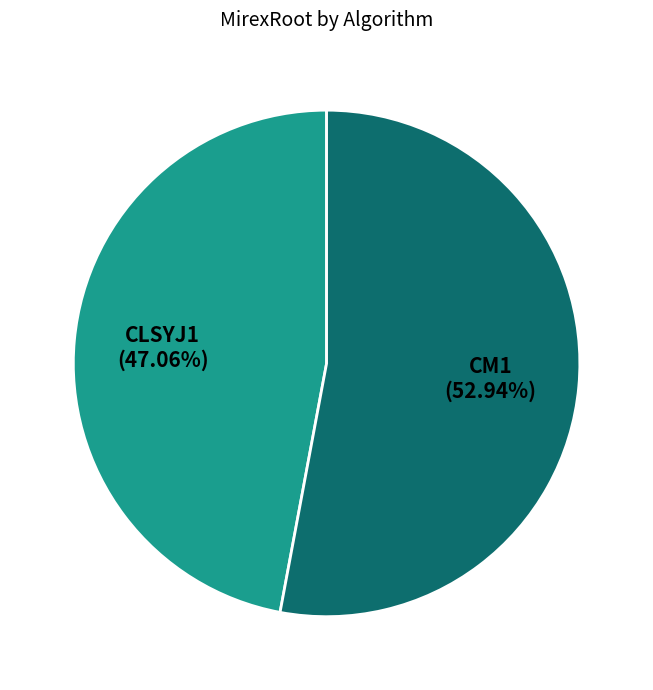

To the nearest percent, what is the combined percentage of CM1 and CLSYJ1?

100%